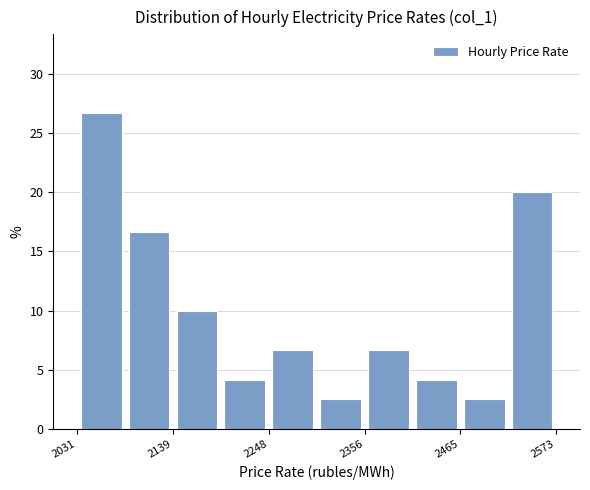

Read against the x-axis, roughly where is the centre of the tallest bar?

2060